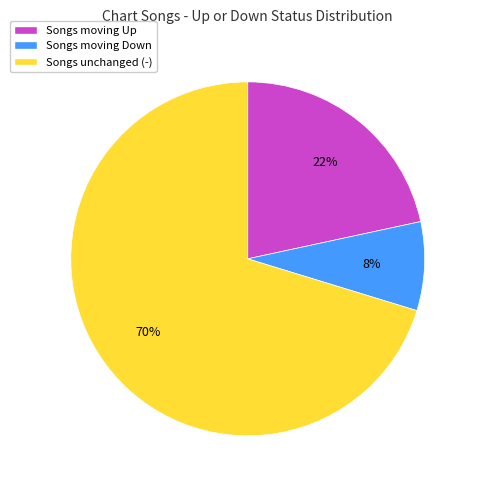

Is it true that Songs unchanged (-) is 70% of the pie?

True